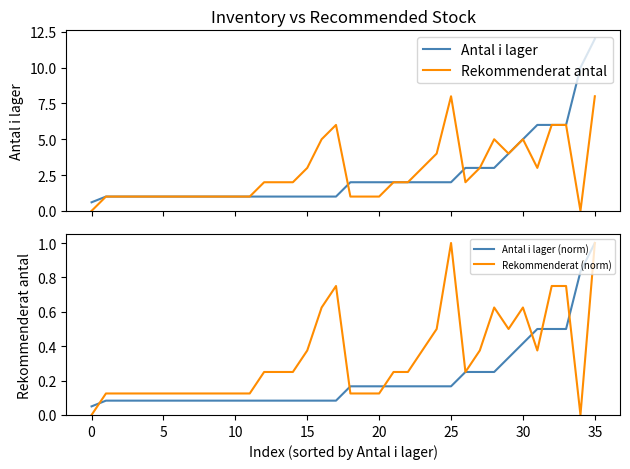

What is the total value across all series at 21?

4.4